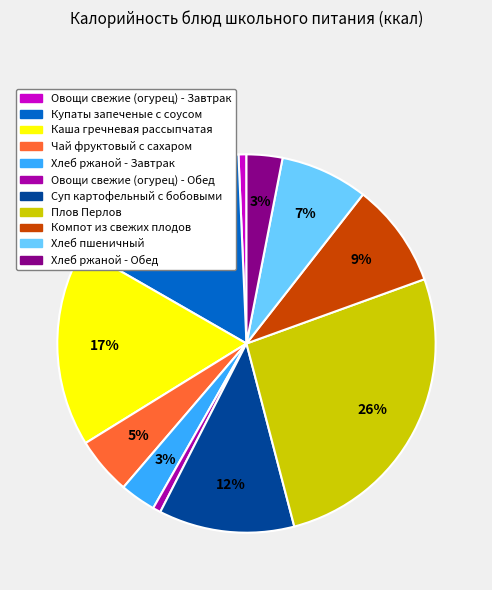

Which category has the biggest portion of the pie?

Плов Перлов